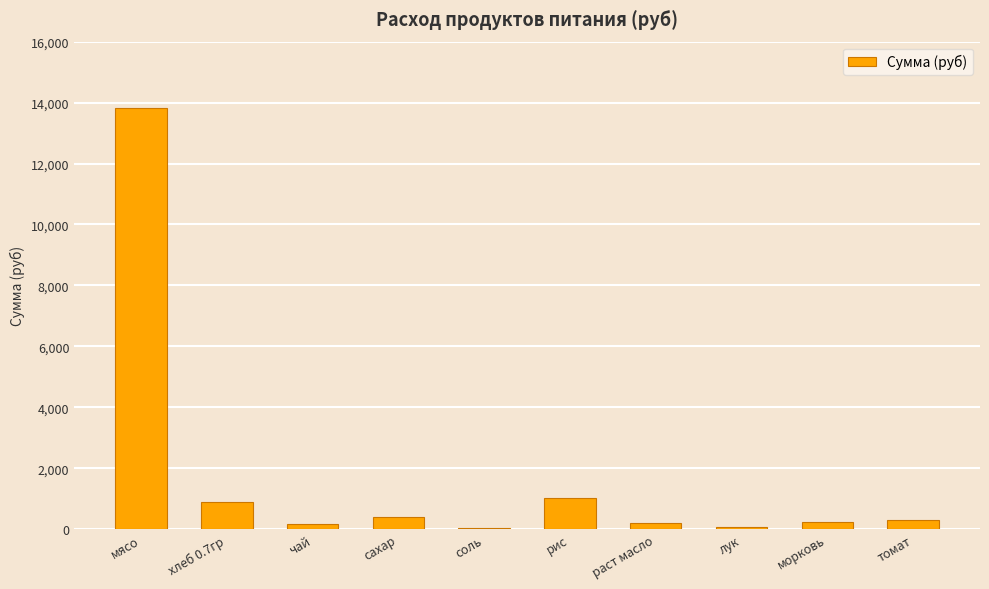

The value at томат is 294.9. True or false?

True